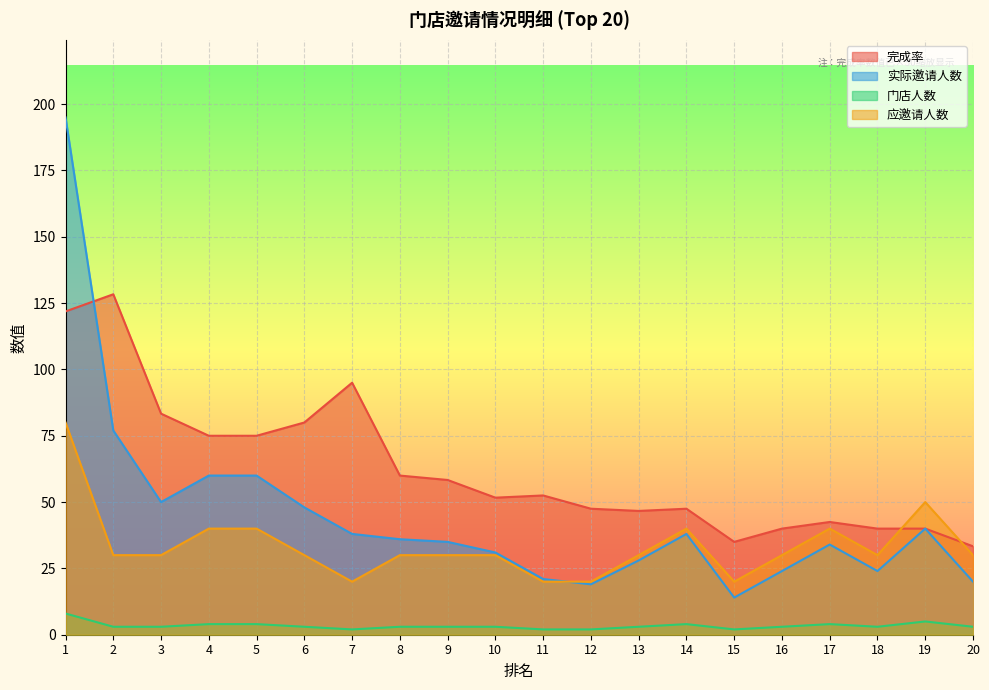

How many data points in 完成率 are less than 52?

10